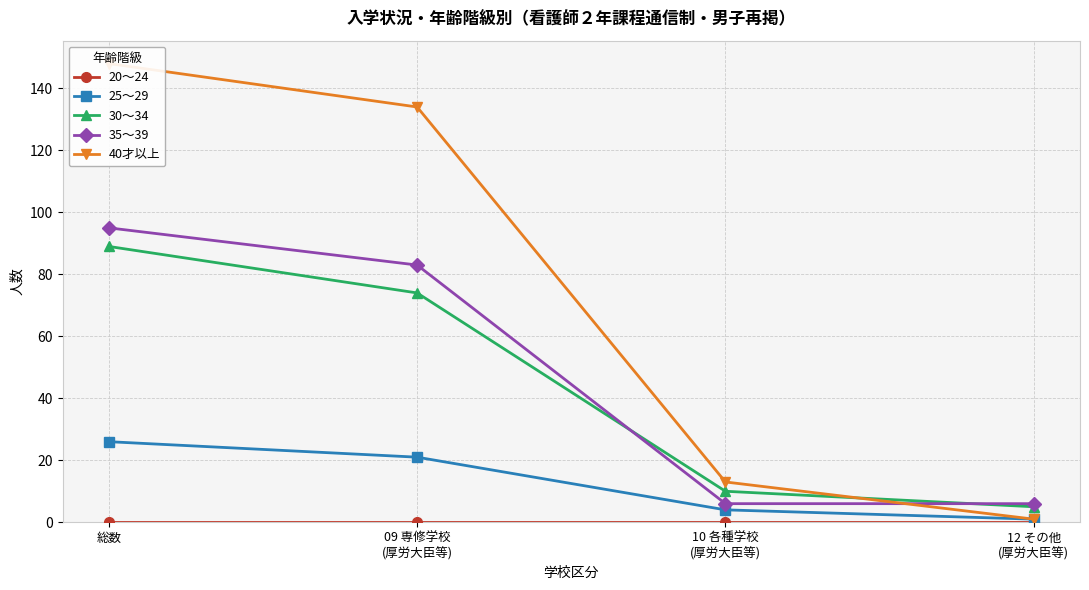

What is the maximum value shown in the chart?

148